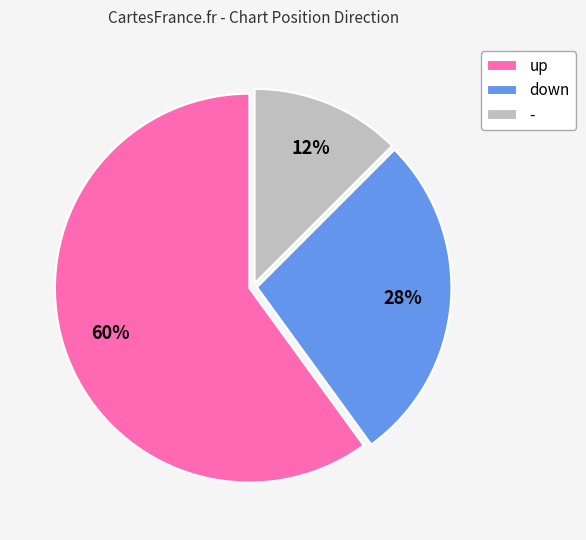

What percentage is the up slice, to the nearest percent?

60%